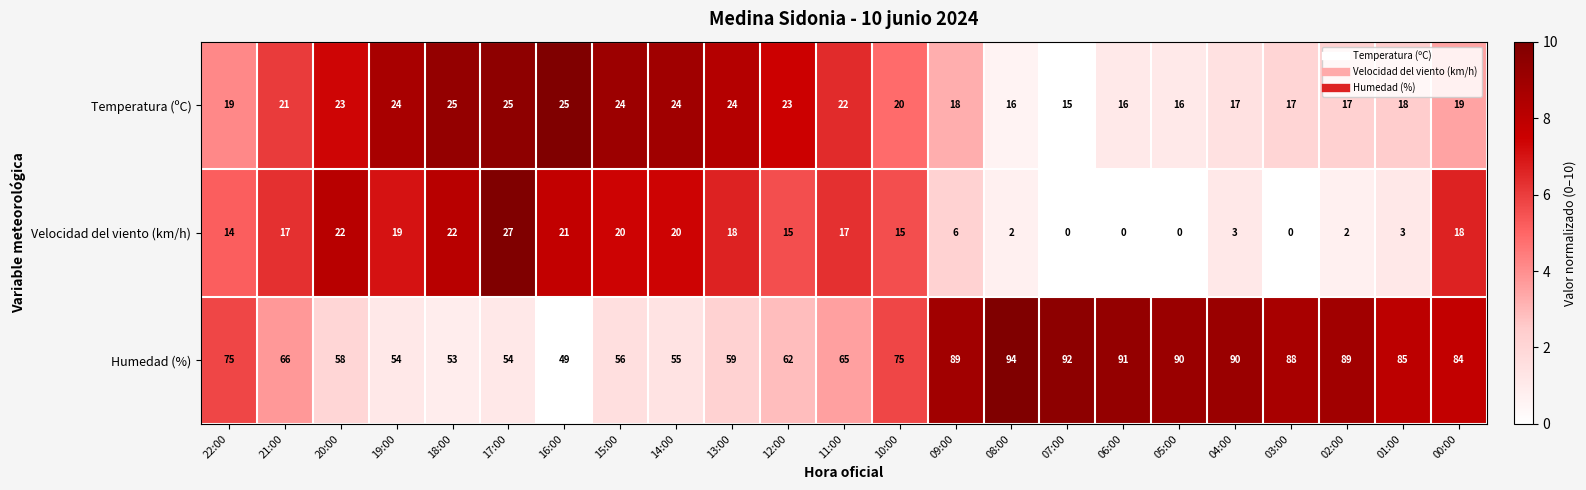

Which series has the largest total across all categories?

Humedad (%)